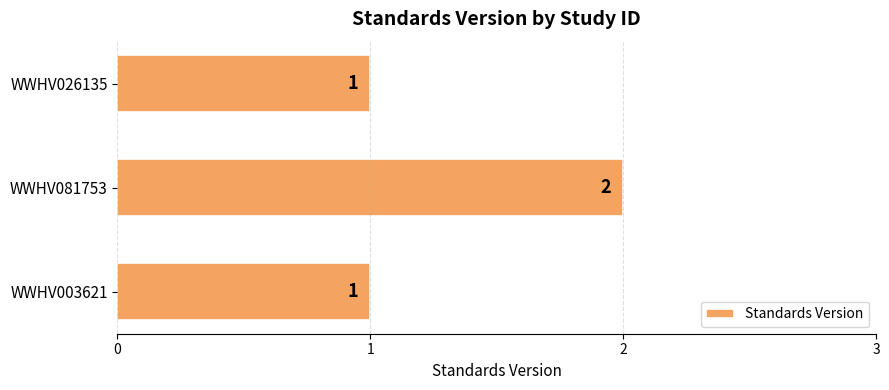

Does the chart contain stacked bars?

No